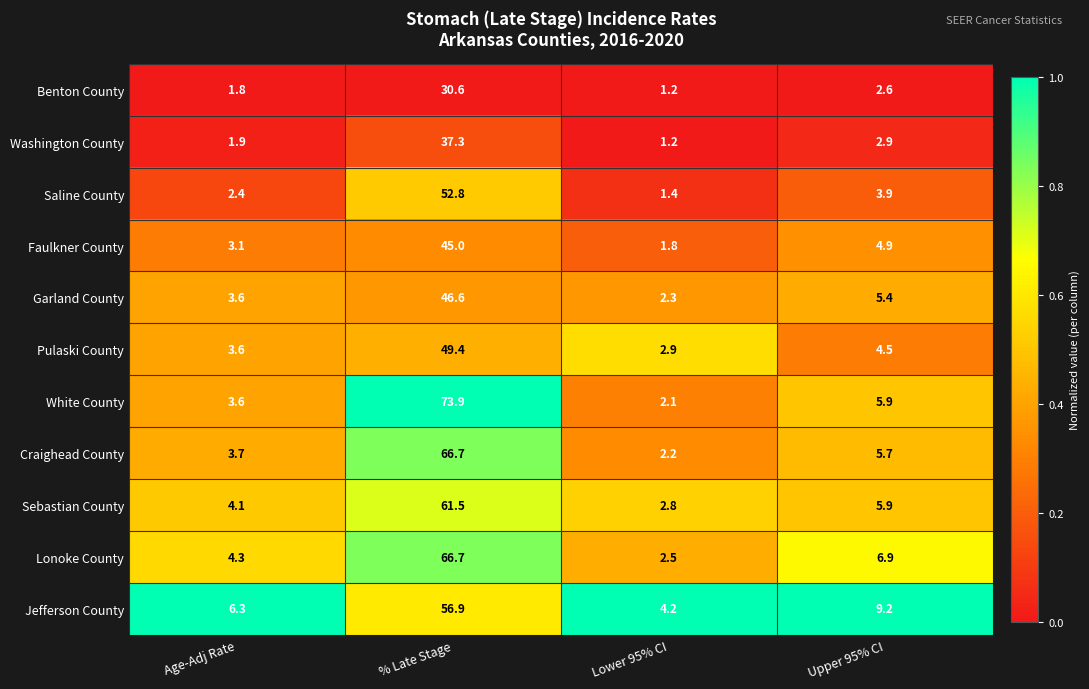

What is the average value of the Saline County series?

15.1